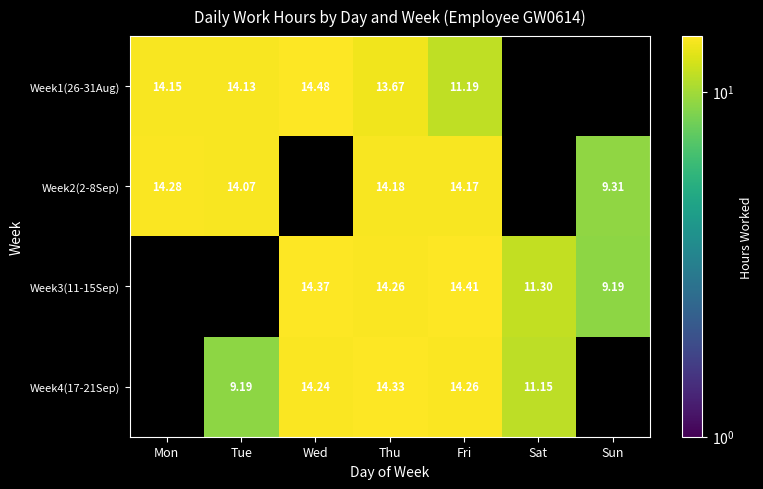

The Week4(17-21Sep) series shows 3.6 at Tue. True or false?

False